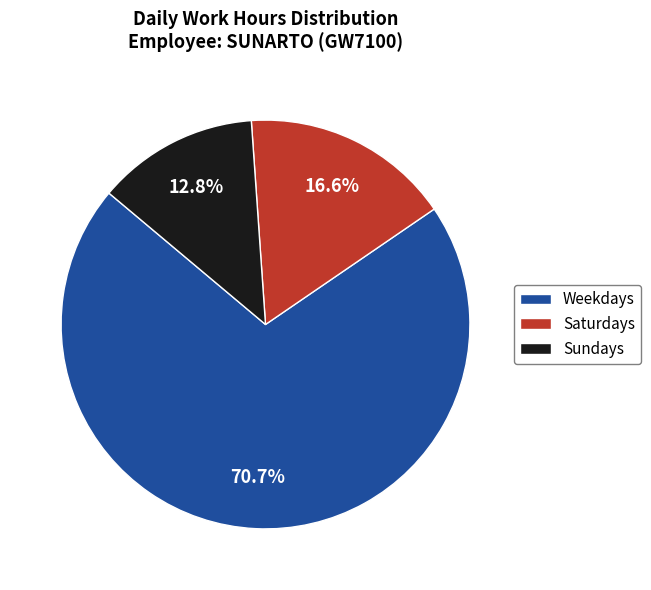

Rank the categories by value from highest to lowest.

Weekdays, Saturdays, Sundays